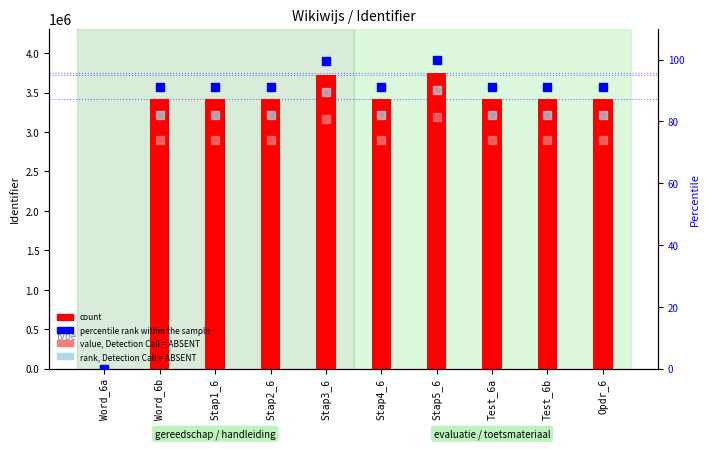

Which series reaches the maximum Y coordinate?

count